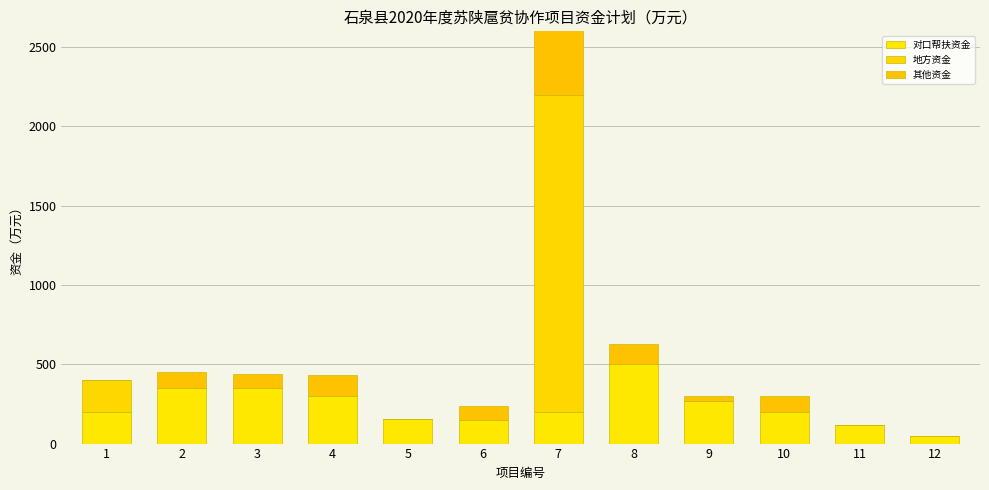

Rank the categories by 地方资金 value from lowest to highest.

2, 3, 4, 5, 6, 8, 9, 10, 11, 12, 1, 7